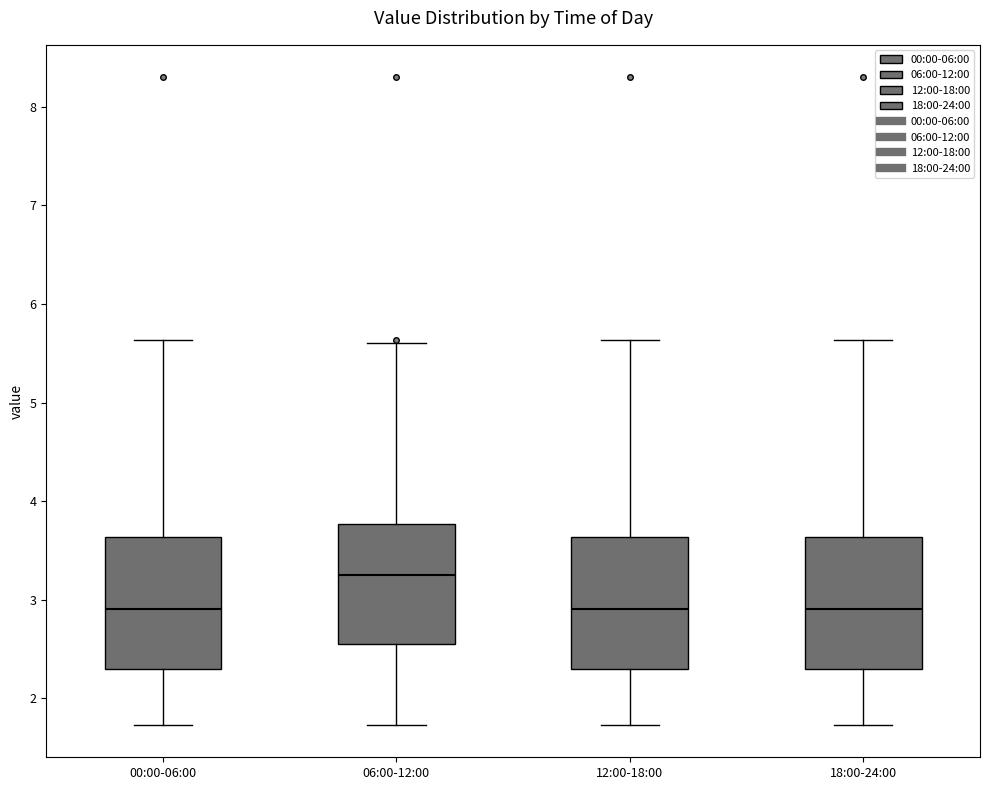

Reading left to right, read every box against the y-axis: the position of its median line, the range the box covers, and the ends of its whiskers. The values are not printed on the chart, so give them approximately, as read against the axis.

00:00-06:00: median 2.9, box 2.3 to 3.6, whiskers 1.7 to 5.6
06:00-12:00: median 3.3, box 2.6 to 3.8, whiskers 1.7 to 5.6
12:00-18:00: median 2.9, box 2.3 to 3.6, whiskers 1.7 to 5.6
18:00-24:00: median 2.9, box 2.3 to 3.6, whiskers 1.7 to 5.6